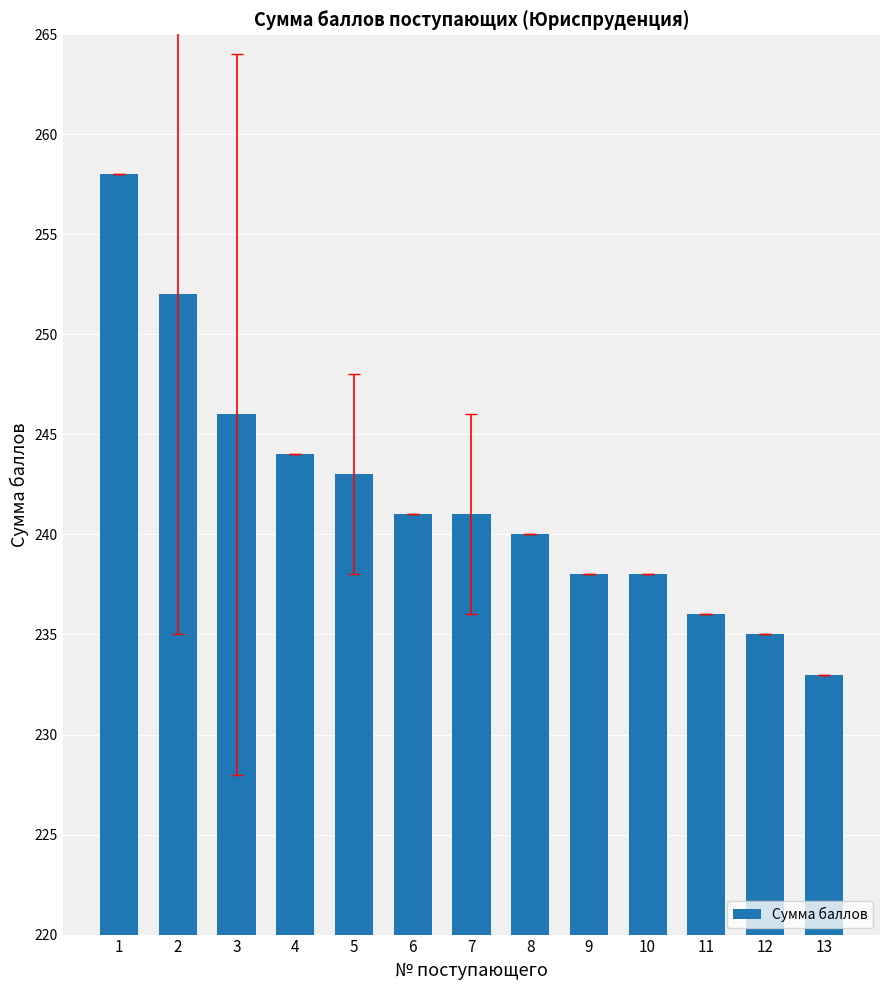

The value at 10 is 238. True or false?

True